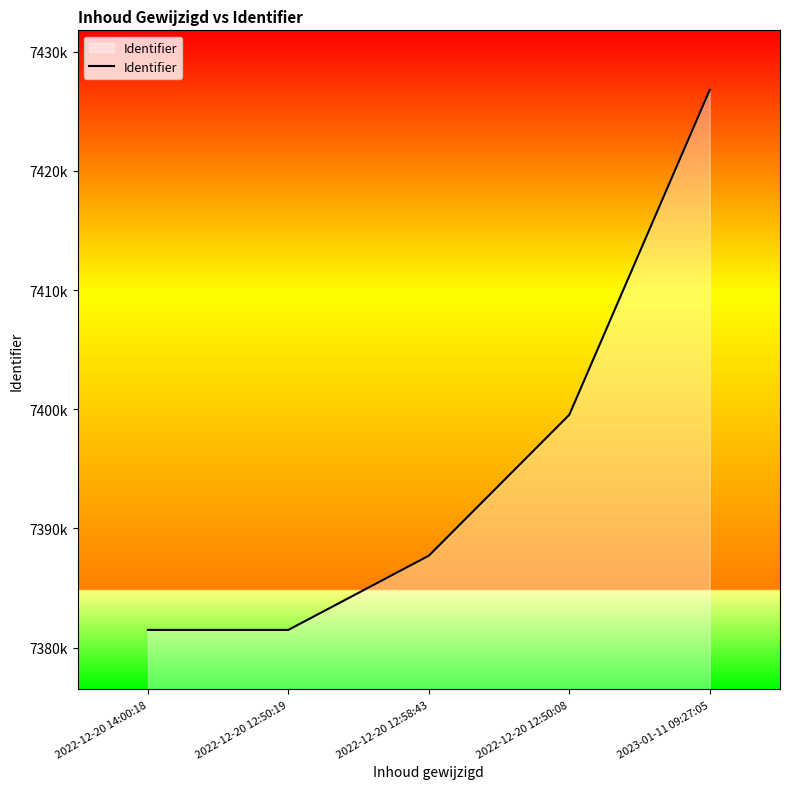

Is it true that the value at 2022-12-20 14:00:18 is 7381481?

True